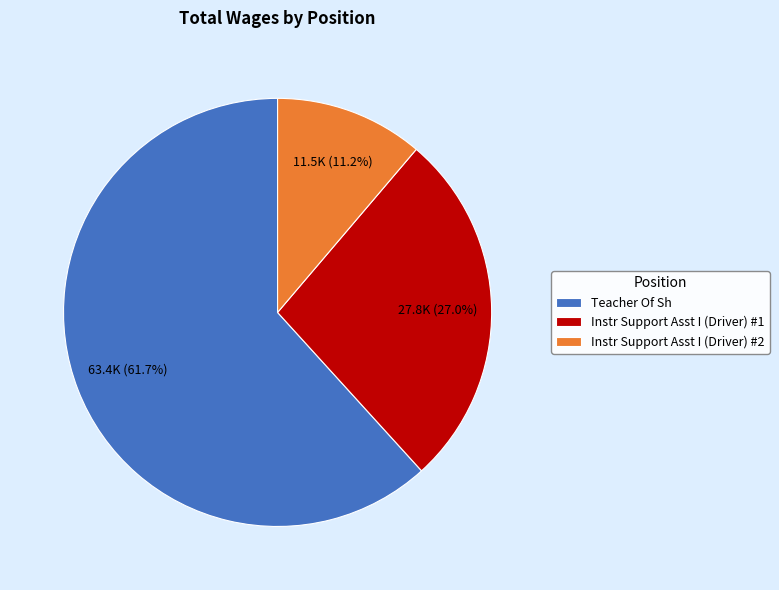

Rank the categories by value from lowest to highest.

Instr Support Asst I (Driver) #2, Instr Support Asst I (Driver) #1, Teacher Of Sh